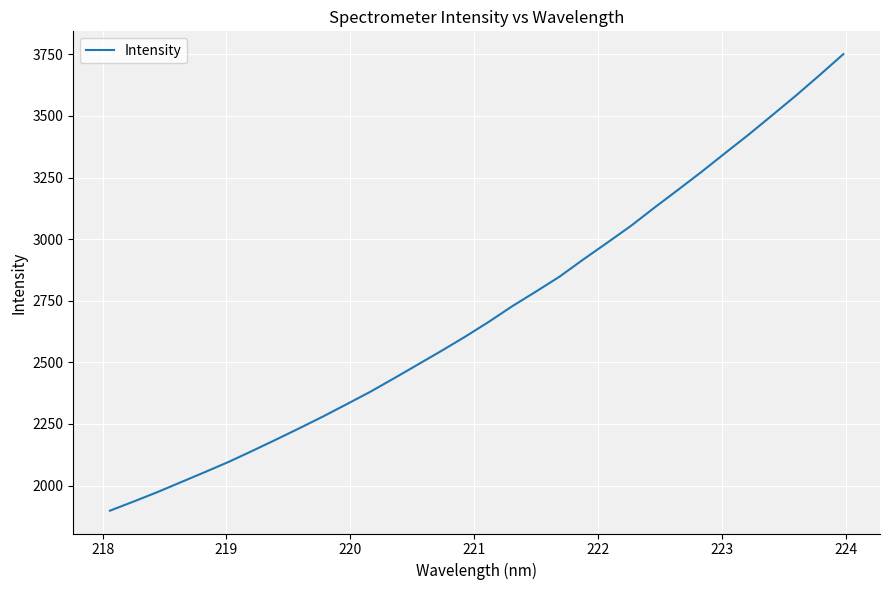

What is the difference between the maximum and minimum values?

1852.3